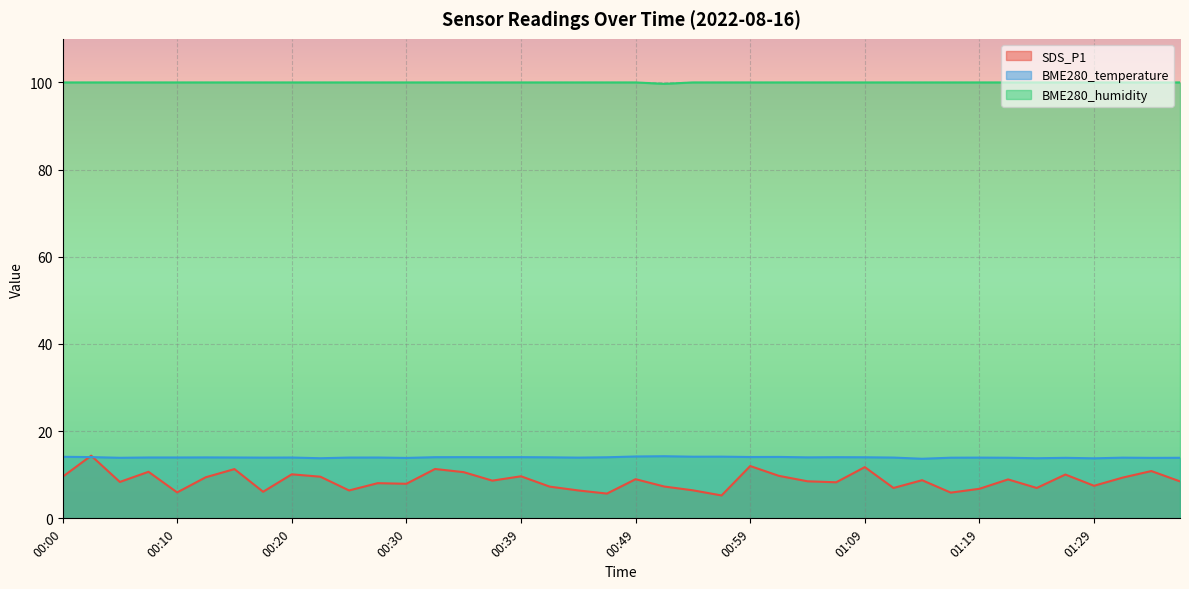

What is the difference between the second highest and second lowest values in the SDS_P1 series?

6.3